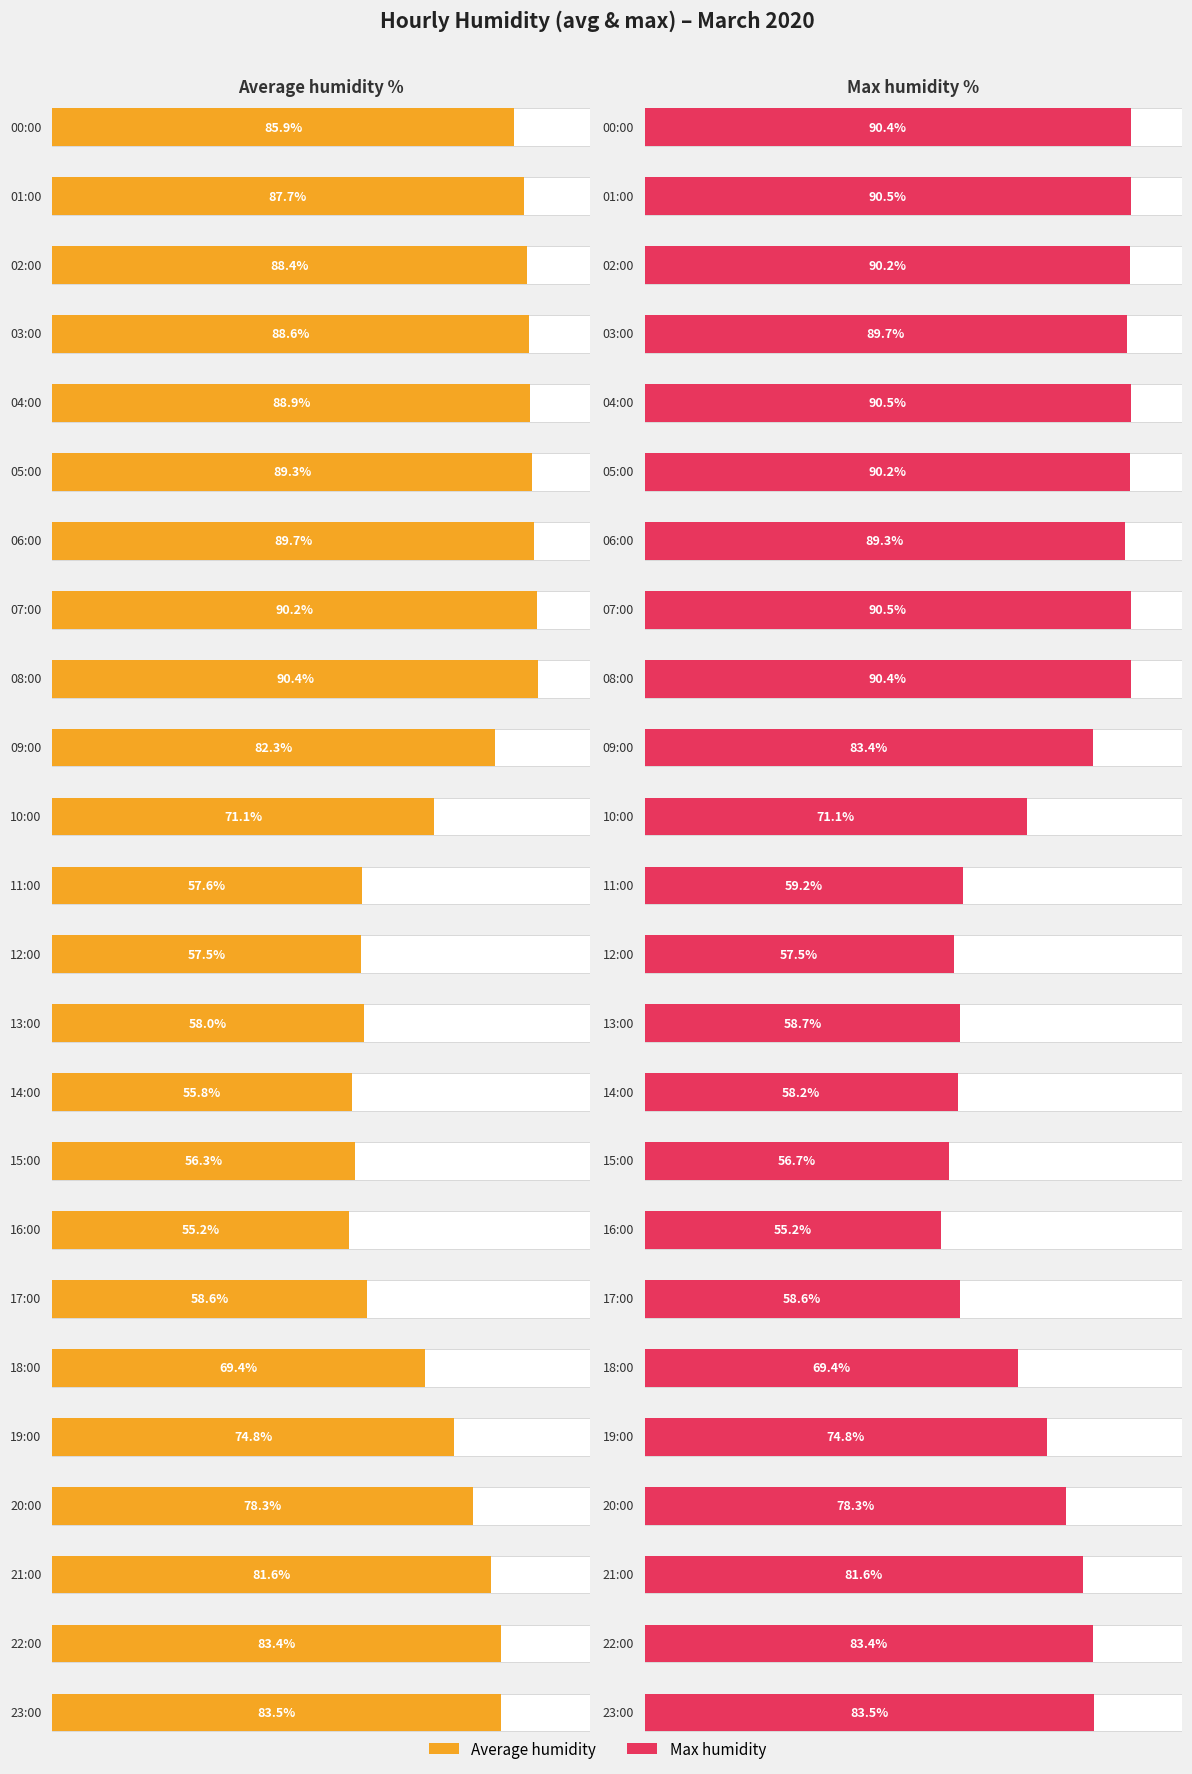

How many categories are shown in the chart?

24